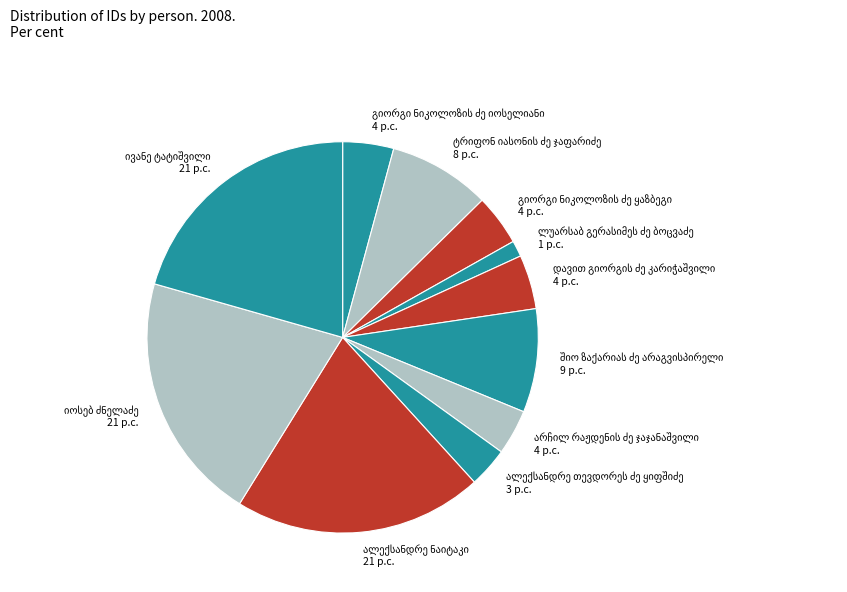

Does any single category account for the majority?

No